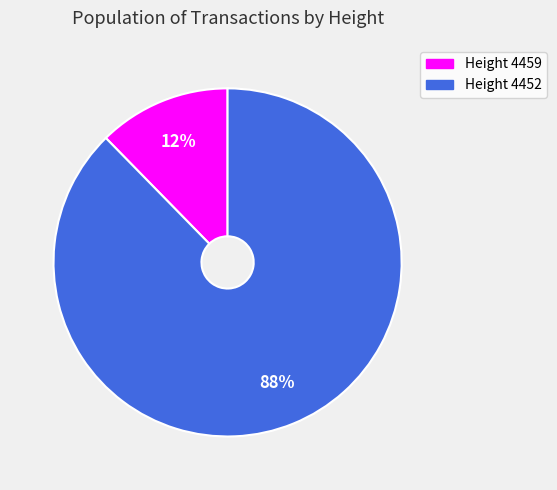

To the nearest percent, what percentage of the pie is Height 4452?

88%